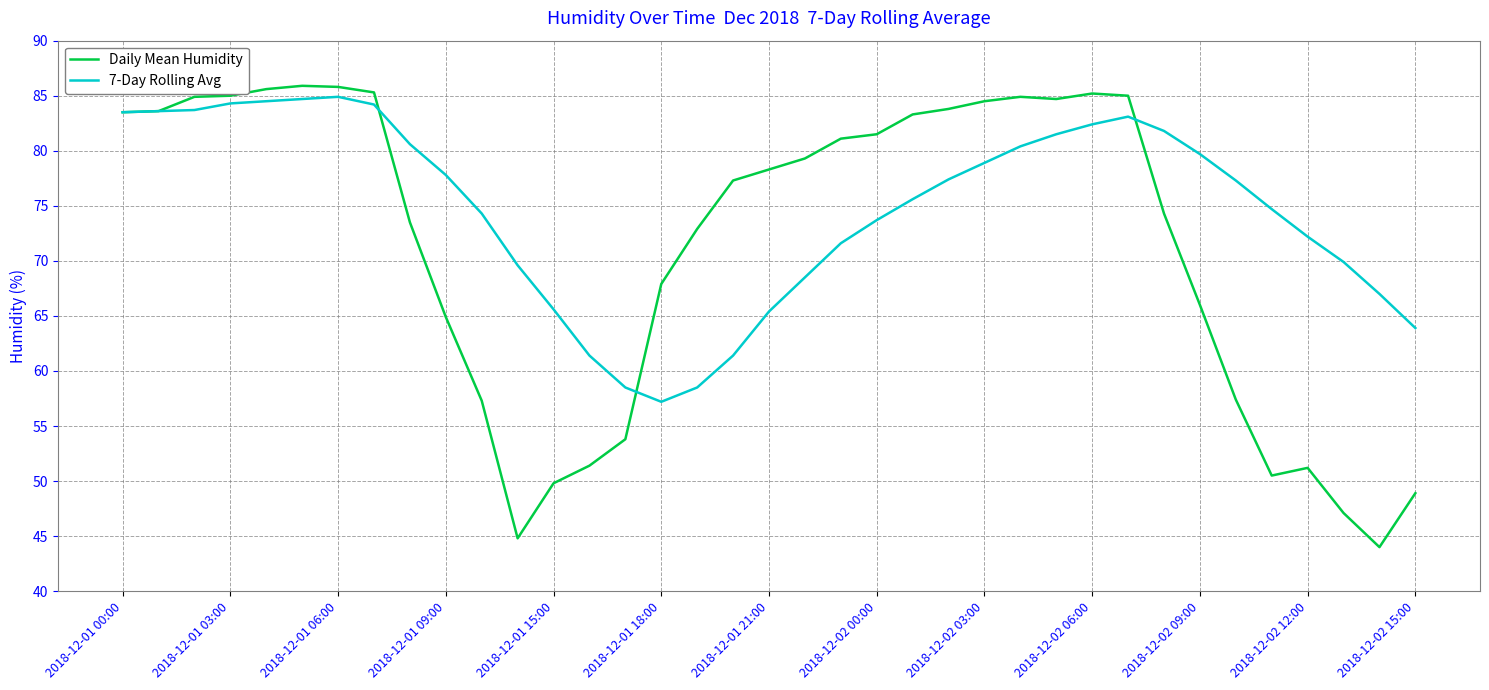

Does the chart have visible grid lines?

Yes